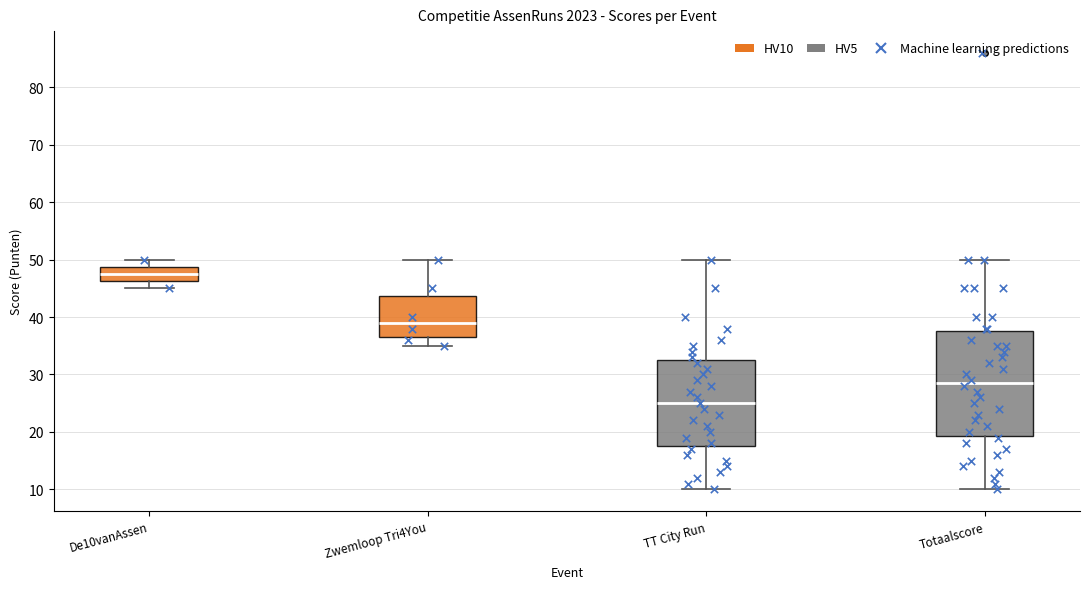

Comparing the boxes themselves (not the whiskers), which one is the tallest?

Totaalscore